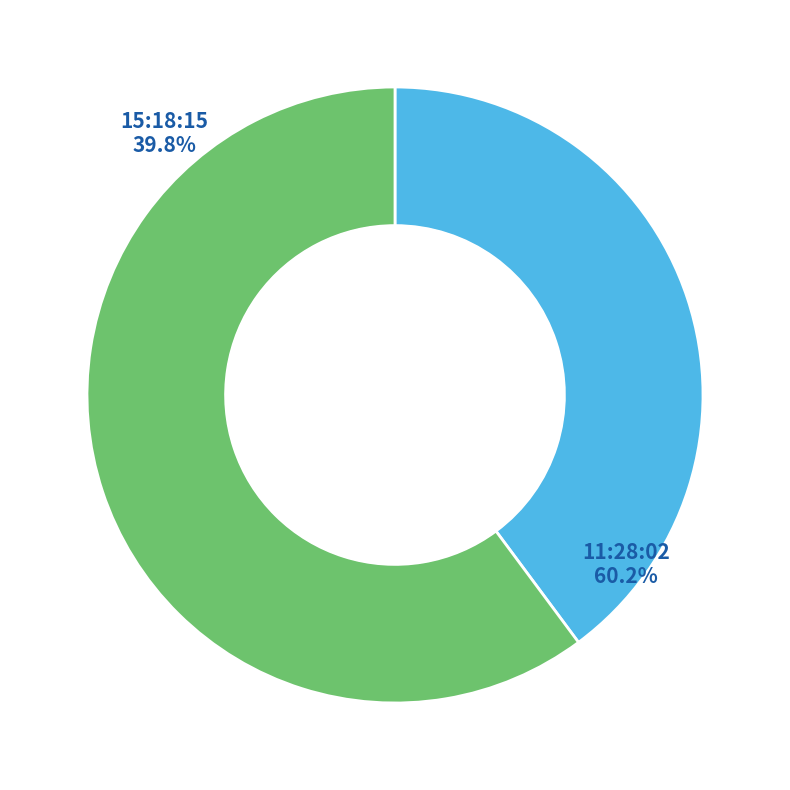

Count the number of slices in the pie.

5